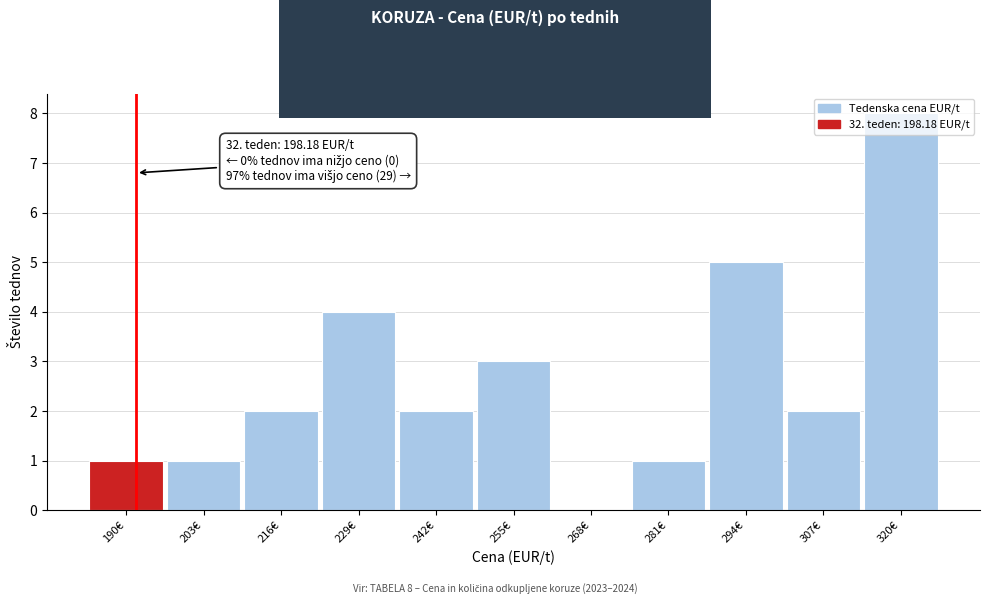

Which has a higher value, 255€ or 281€?

255€